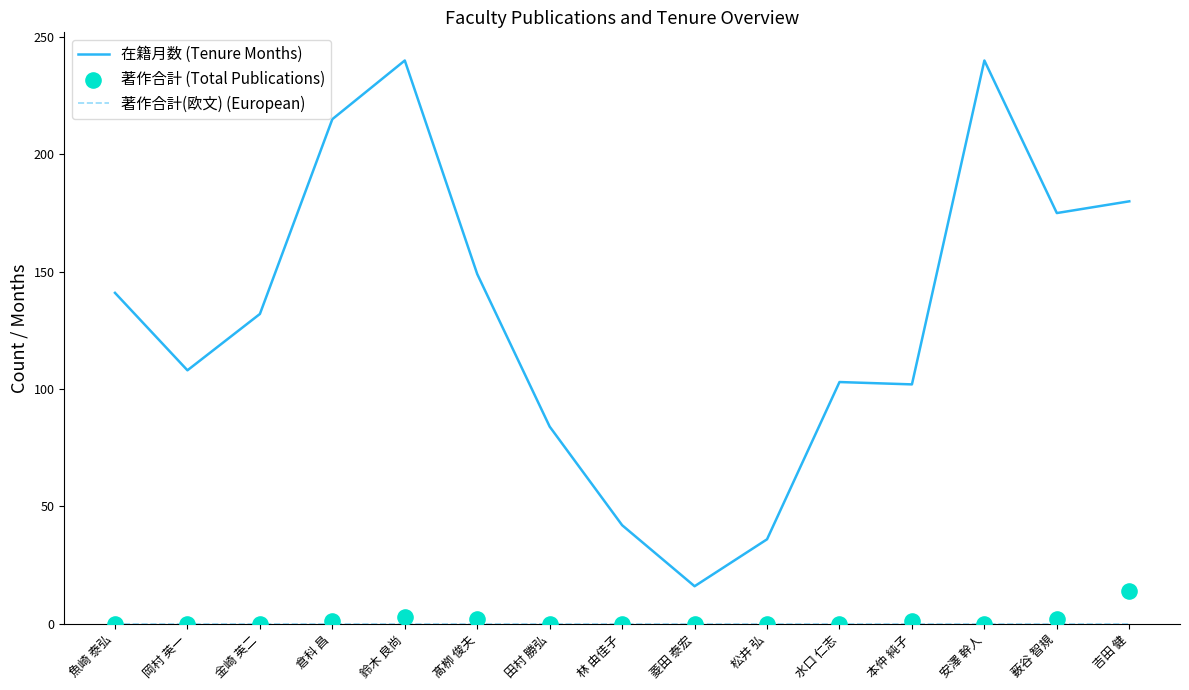

Which series reaches the maximum Y coordinate?

在籍月数 (Tenure Months)